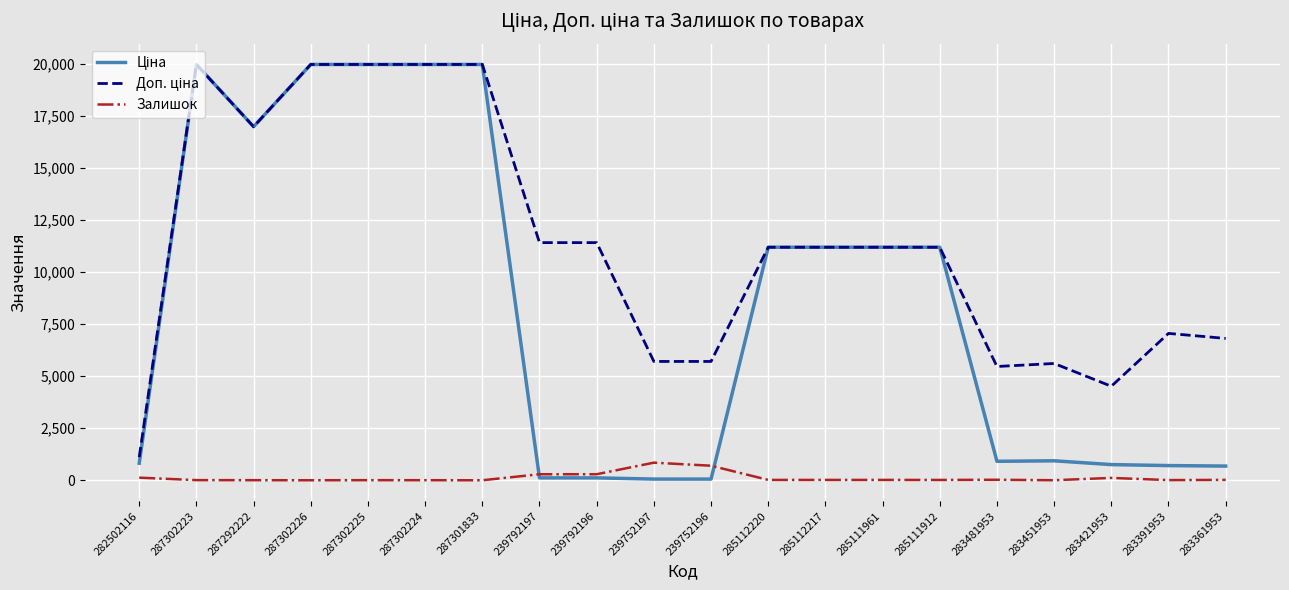

True or false: Залишок has a value of 2.0 at 283451953.

True